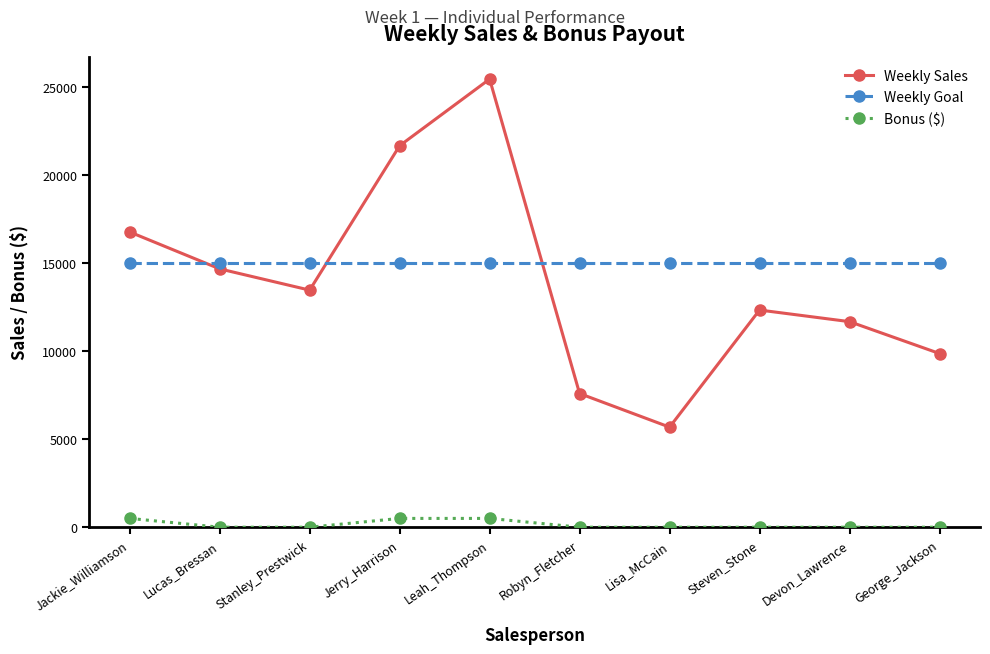

Which series has the largest range (max minus min)?

Weekly Sales